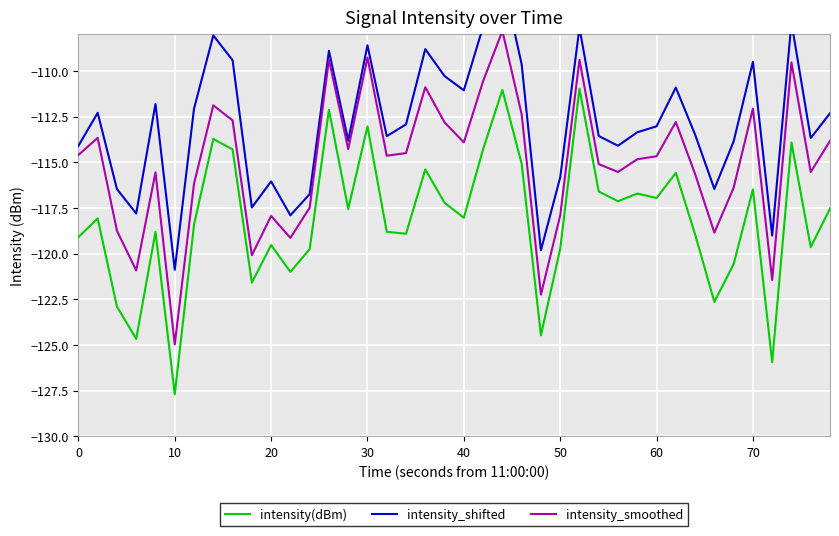

Does the chart display data point markers on the line(s)?

No